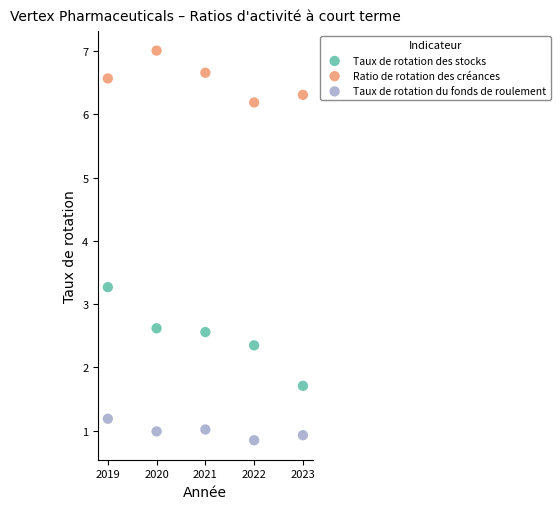

Which series reaches the minimum Y coordinate?

Taux de rotation du fonds de roulement